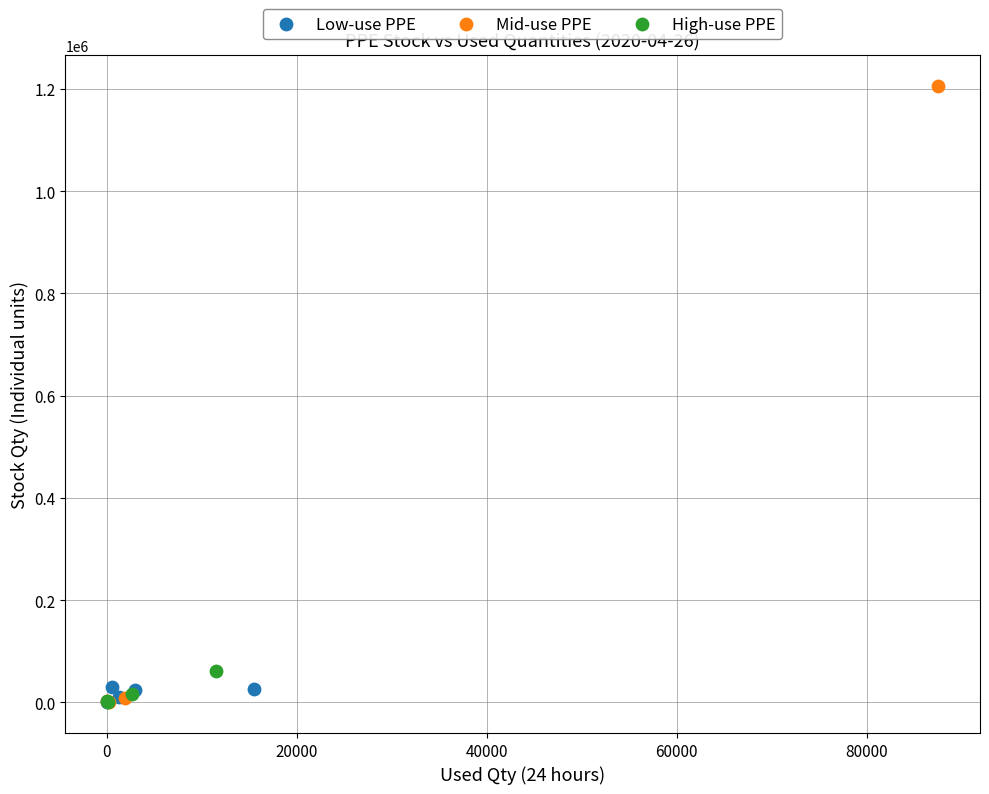

Which series has the widest spread of Y values?

Mid-use PPE